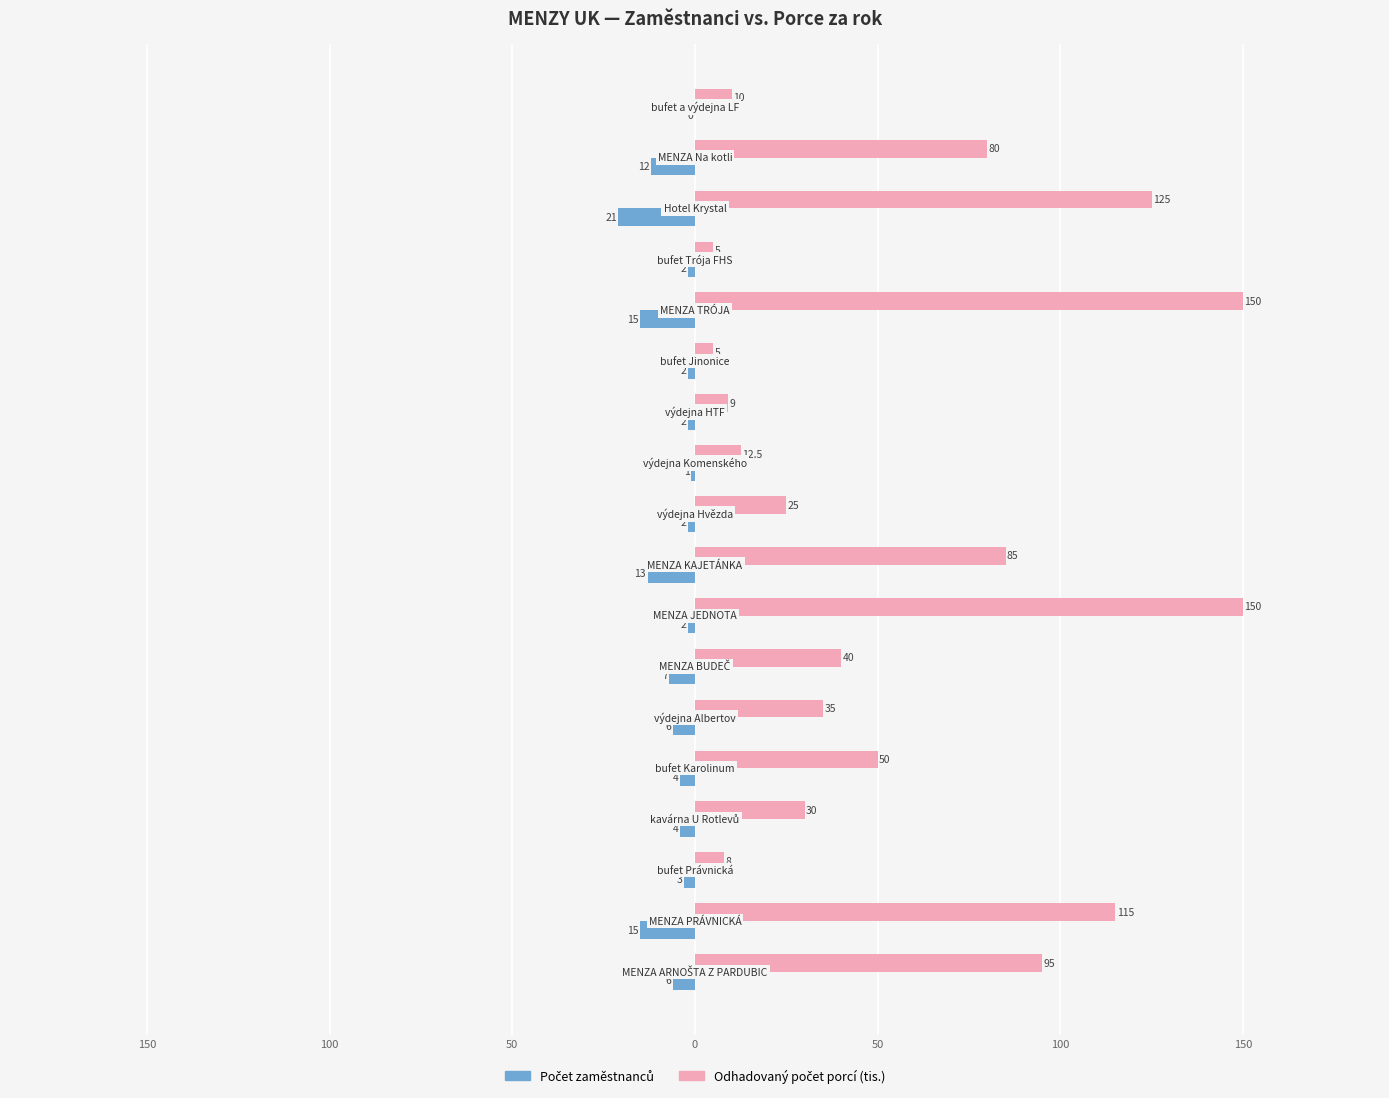

Reading left to right, list all the values displayed in this chart.

Počet zaměstnanců: -6.0	-15.0	-3.0	-4.0	-4.0	-6.0	-7.0	-2.0	-13.0	-2.0	-1.0	-2.0	-2.0	-15.0	-2.0	-21.0	-12.0	0.0
Odhadovaný počet porcí (tis.): 95.0	115.0	8.0	30.0	50.0	35.0	40.0	150.0	85.0	25.0	12.5	9.0	5.0	150.0	5.0	125.0	80.0	10.0